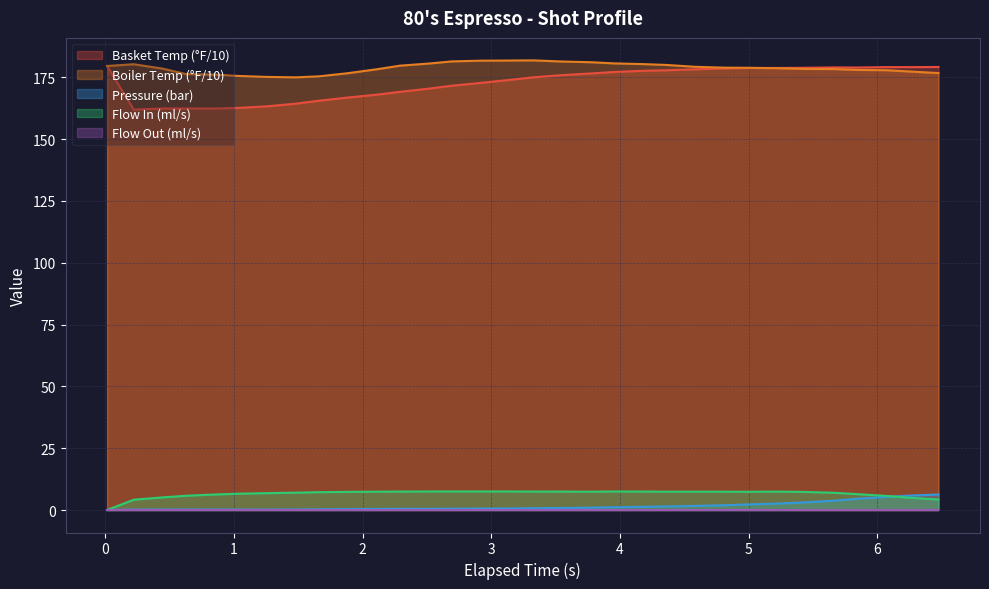

What is the lowest value of the Basket Temp (°F/10) series?

162.0